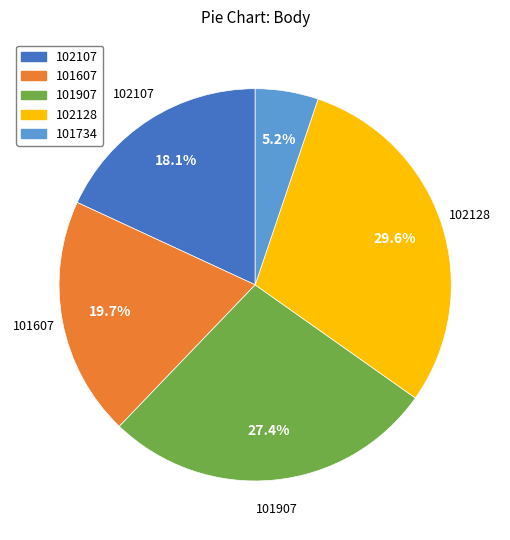

To the nearest percent, what portion does 102128 represent?

30%